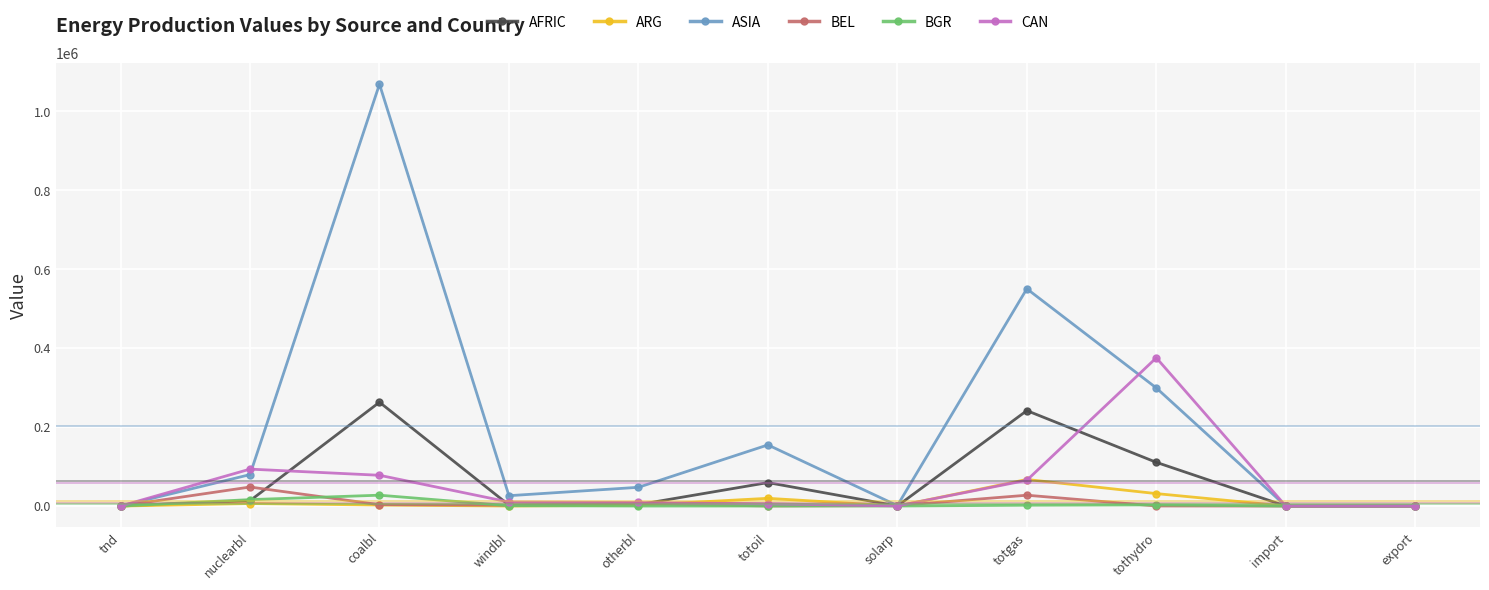

Where does the AFRIC series first go above 3601?

nuclearbl